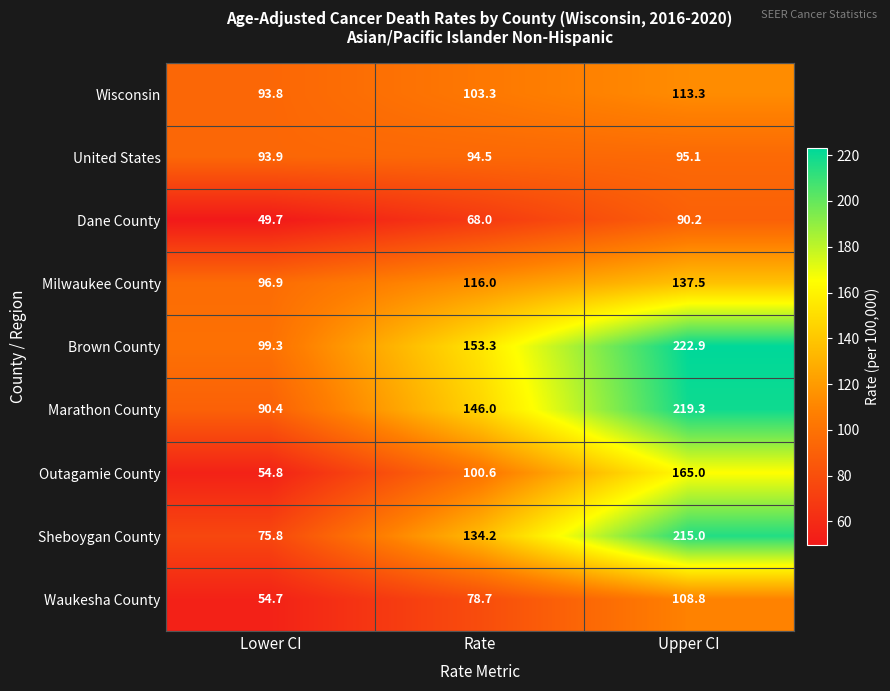

How many values in the Wisconsin series exceed 103?

2